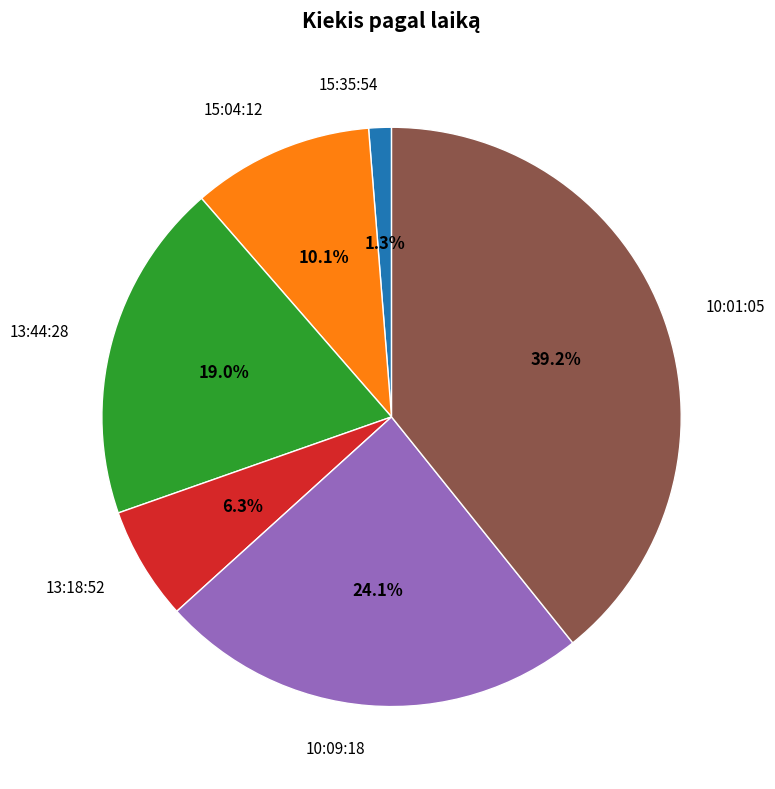

Which category has the smallest portion of the pie?

15:35:54